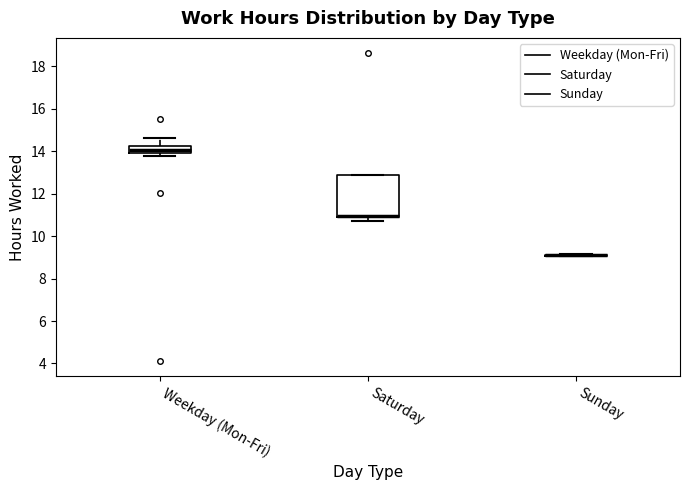

Comparing the boxes themselves (not the whiskers), which one is the tallest?

Saturday